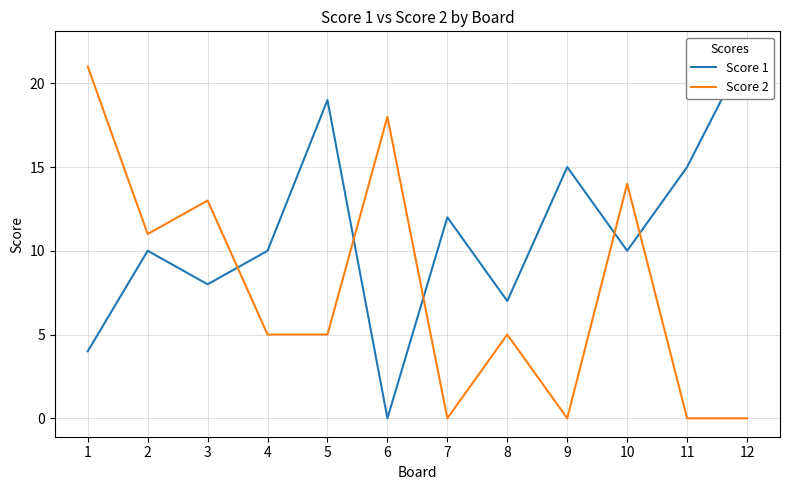

How many data points in Score 1 are less than 10?

4